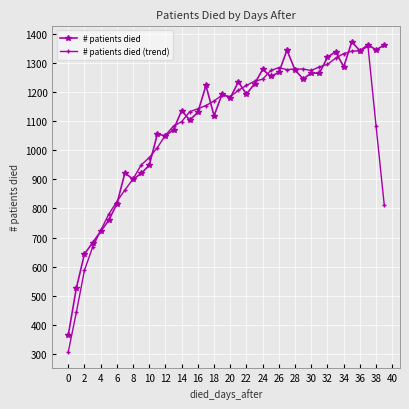

What is the lowest value of the # patients died series?

364.0